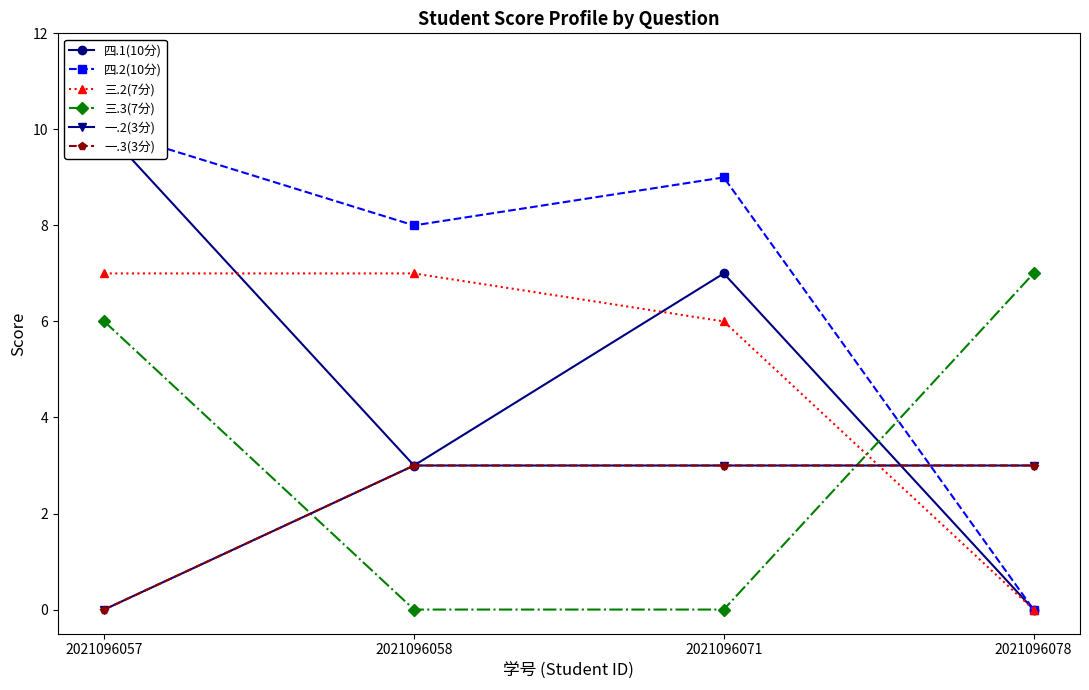

Is it true that 三.3(7分) equals 10 at 2021096057?

False